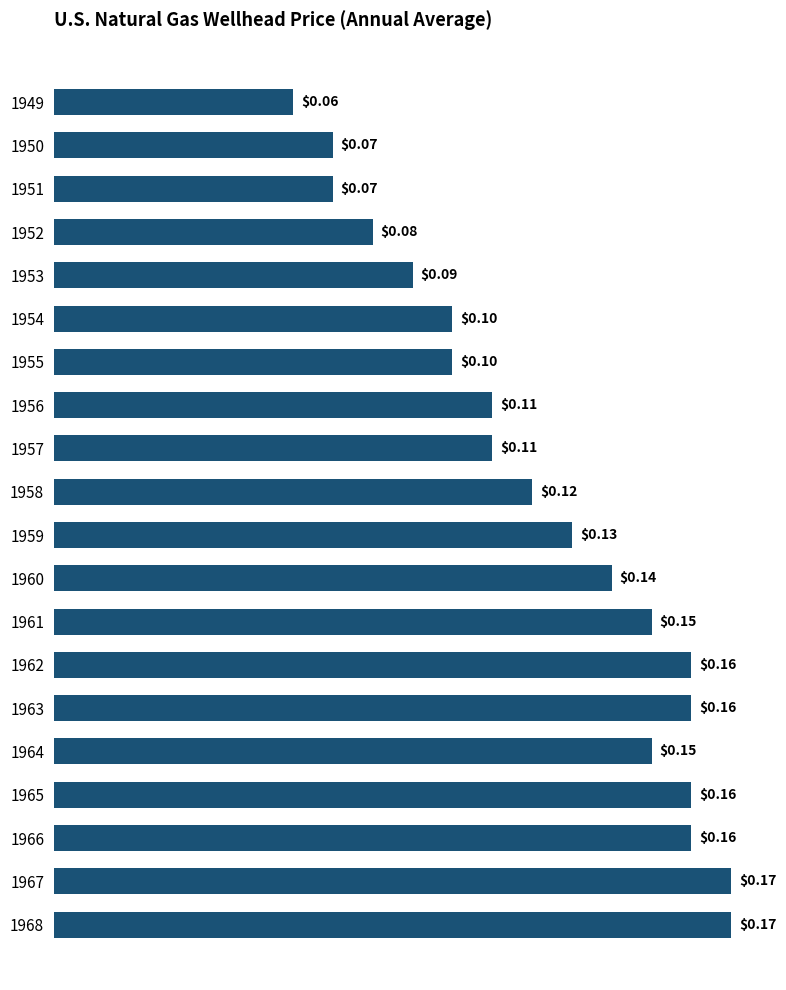

Between 1964 and 1959, which is larger?

1964